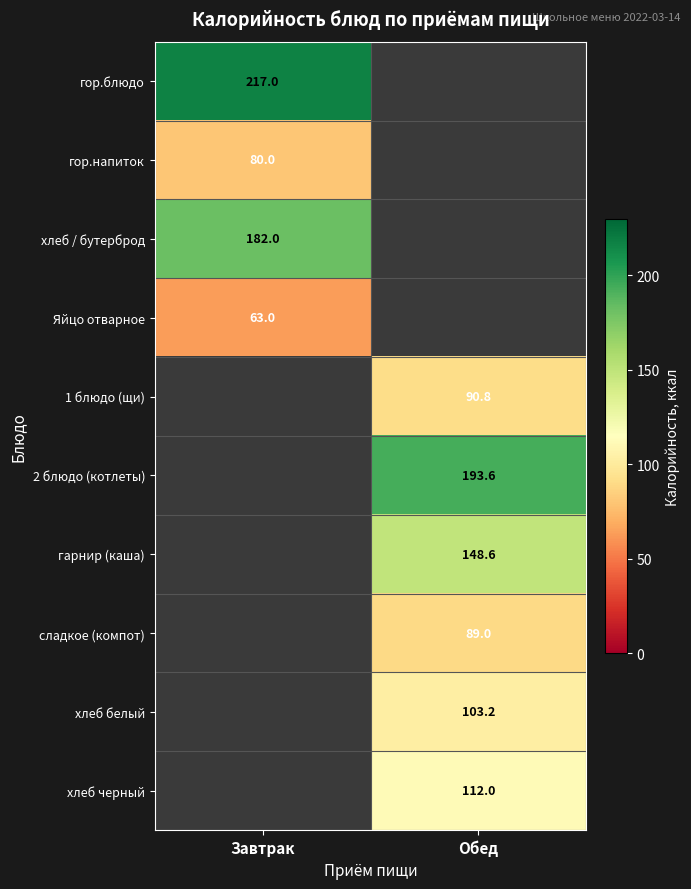

True or false: 2 блюдо (котлеты) has a value of 79.4 at Обед.

False